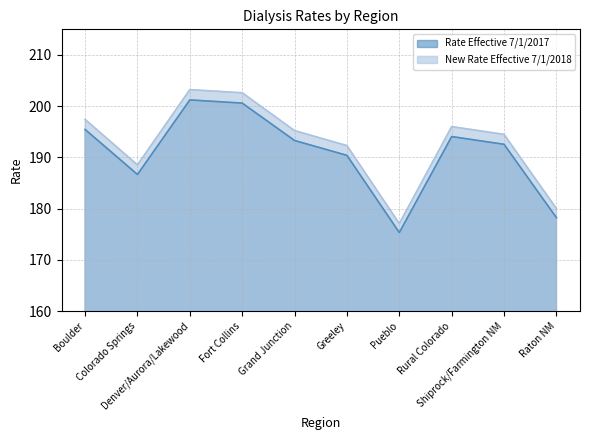

Reading left to right, transcribe all the data shown in this chart.

Rate Effective 7/1/2017: Boulder=195.5	Colorado Springs=186.7	Denver/Aurora/Lakewood=201.2	Fort Collins=200.6	Grand Junction=193.3	Greeley=190.4	Pueblo=175.3	Rural Colorado=194.1	Shiprock/Farmington NM=192.6	Raton NM=178.2
New Rate Effective 7/1/2018: Boulder=197.4	Colorado Springs=188.5	Denver/Aurora/Lakewood=203.2	Fort Collins=202.6	Grand Junction=195.2	Greeley=192.3	Pueblo=177.1	Rural Colorado=196.0	Shiprock/Farmington NM=194.5	Raton NM=180.0